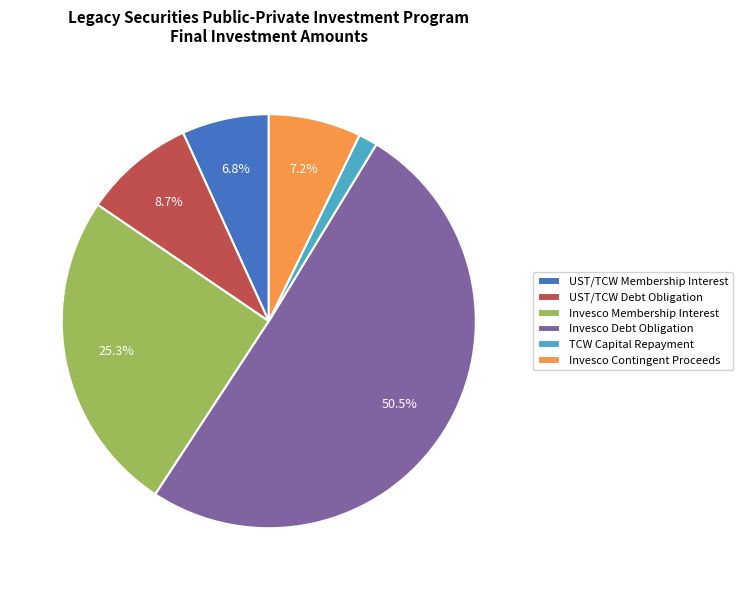

Count the number of slices in the pie.

6